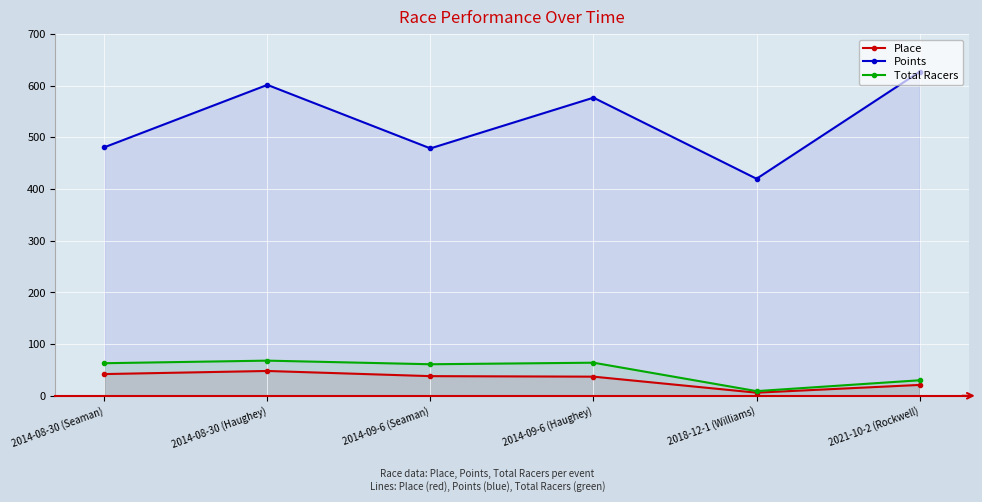

What is the approximate value of Points at 2014-09-6 (Seaman)?

478.7